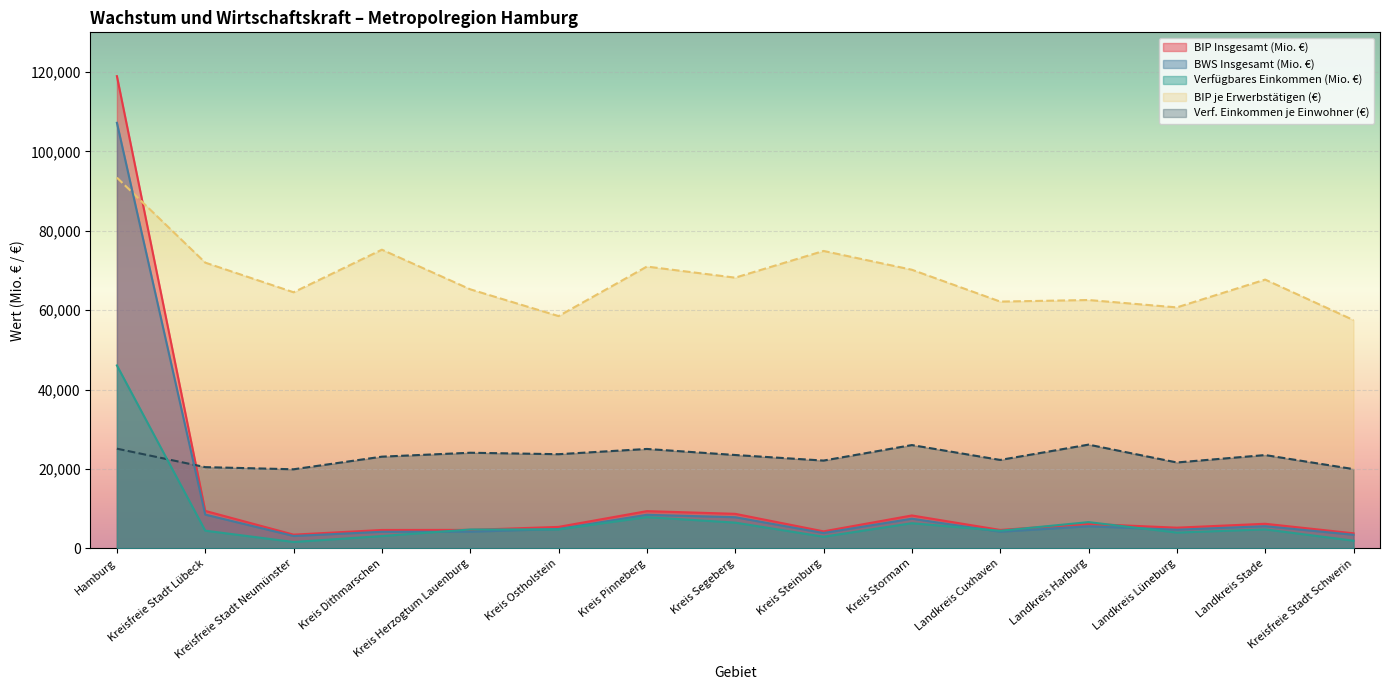

What is the sum of all BIP je Erwerbstätigen (€) values?

1023685.0